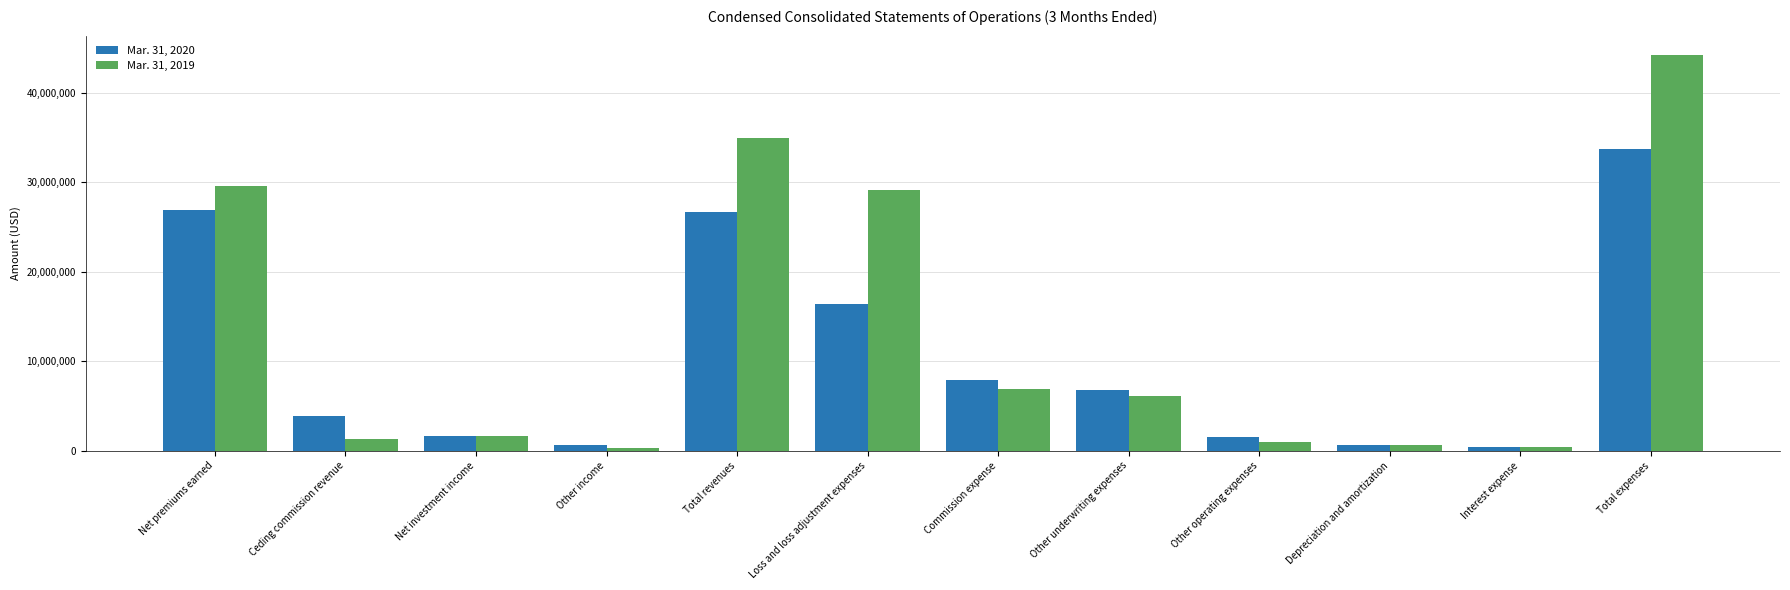

How many categories are shown in the chart?

12